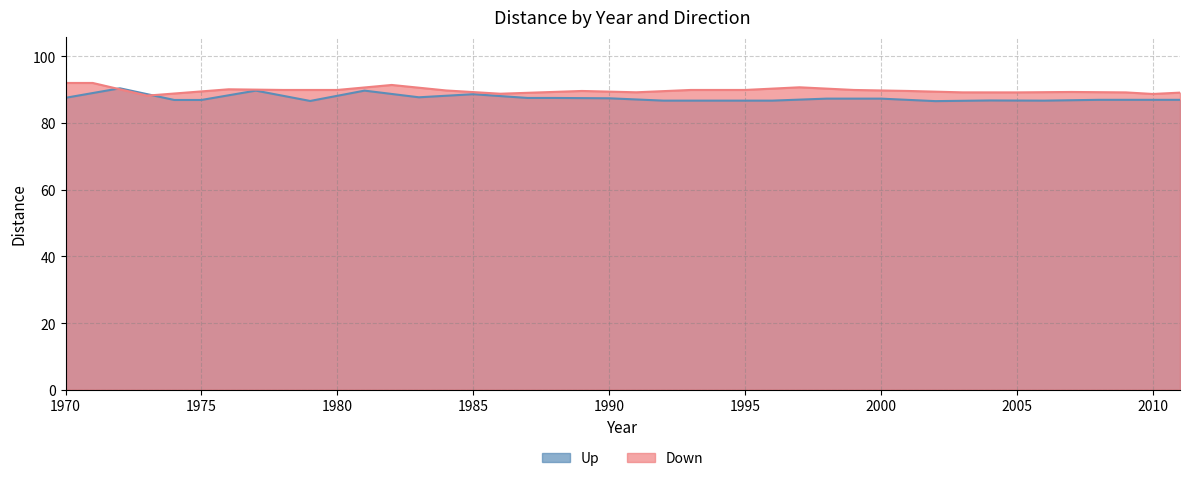

Reading left to right, transcribe all the data shown in this chart.

Up: 87.5	90.4	86.9	86.9	89.7	86.6	89.7	87.7	88.6	87.5	87.5	87.4	86.7	86.7	86.7	87.3	87.3	86.5	86.8	86.7	86.9
Down: 92.0	88.2	90.1	89.9	89.9	91.4	89.8	88.8	89.6	89.2	89.9	89.9	90.7	89.9	89.6	89.2	89.2	89.3	89.2	88.7	89.1